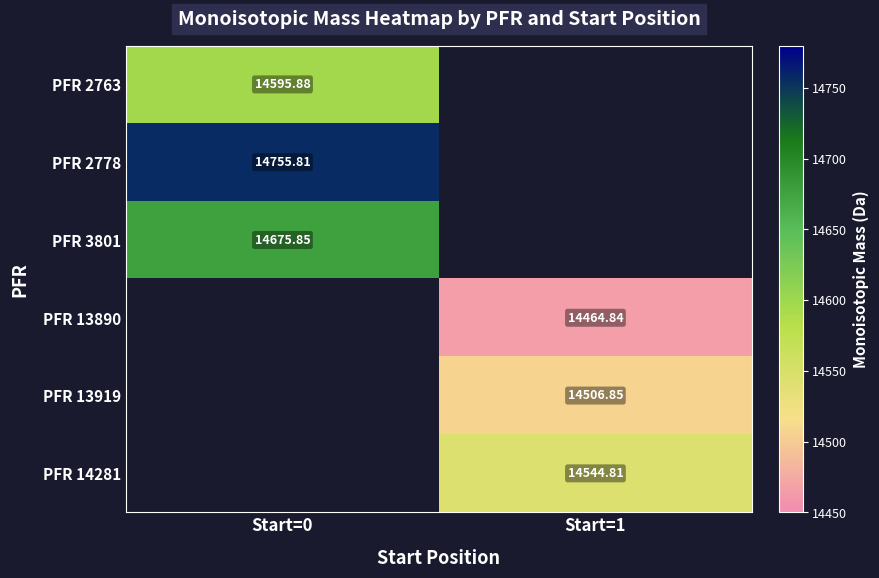

Is the value of PFR 3801 at Start=0 greater than the value of PFR 13919 at Start=1?

Yes